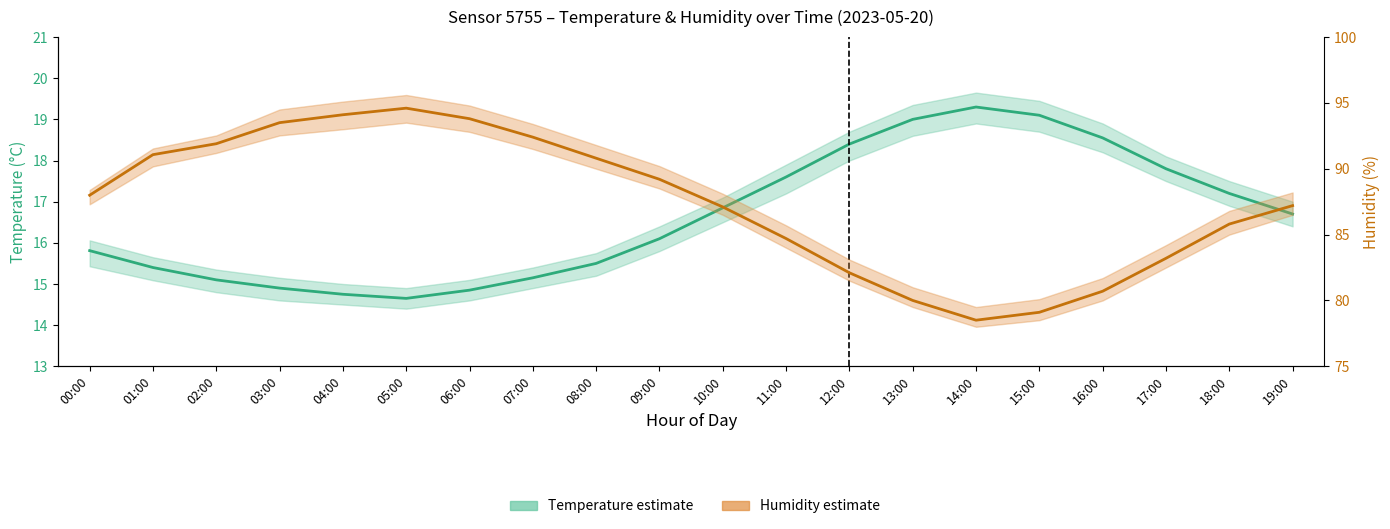

What is the total value across all series at 00:00?

103.8